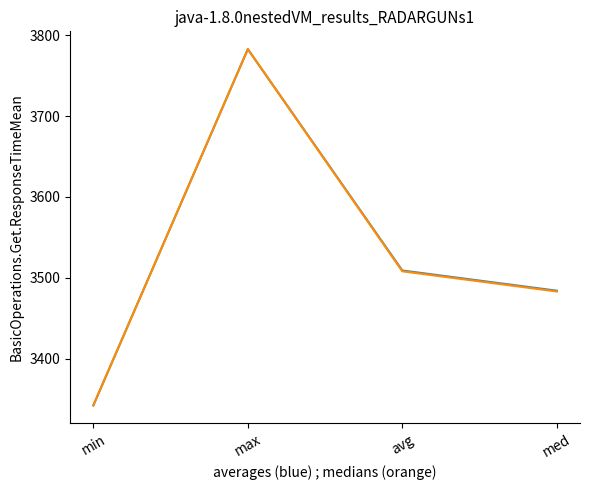

What is the total value across all series at max?

7566